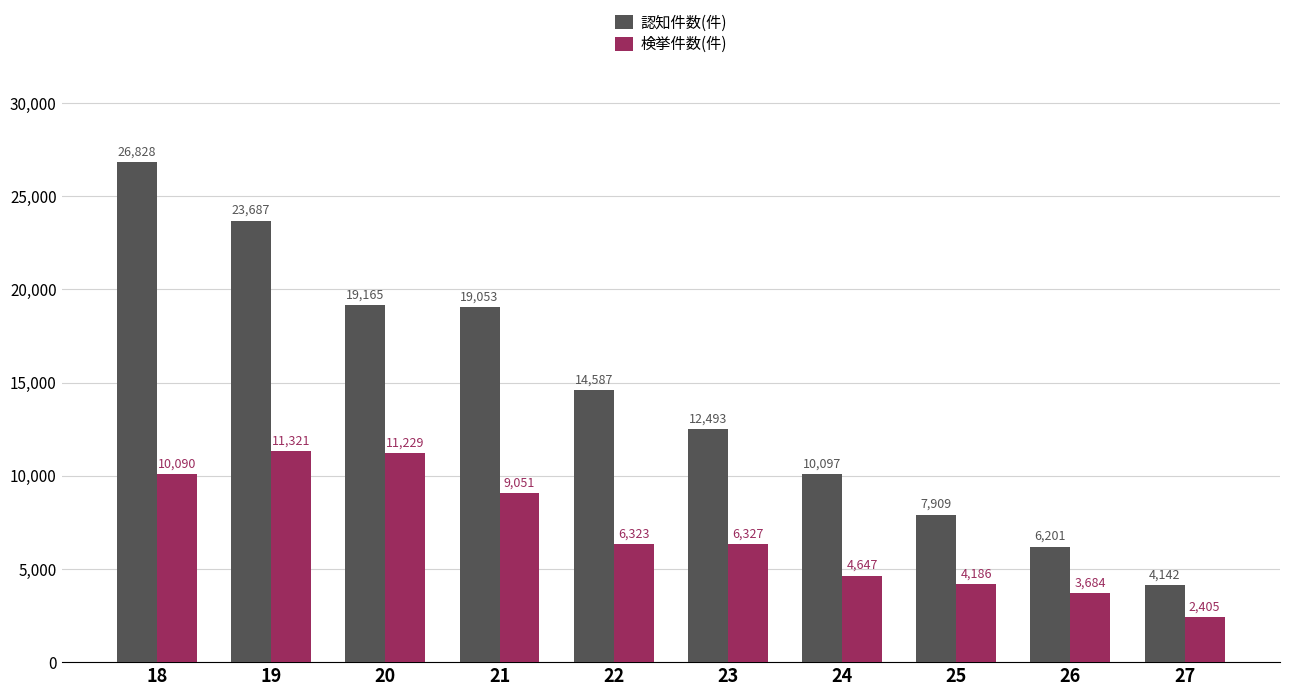

How many bars are there in each group?

2